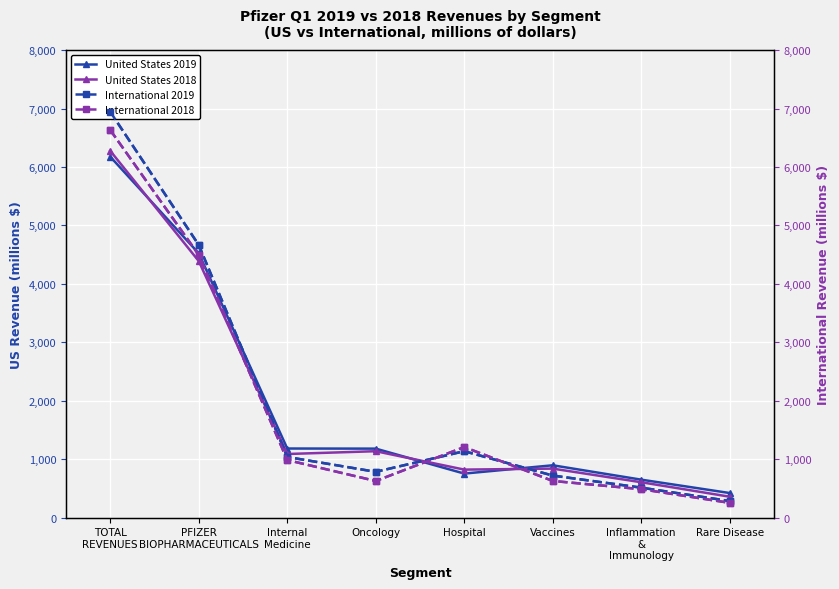

Reading left to right, what are all the values shown in this chart?

United States 2019: 6175	4521	1181	1179	752	894	648	419
United States 2018: 6275	4388	1087	1135	820	837	604	356
International 2019: 6943	4664	1036	782	1135	718	511	282
International 2018: 6631	4493	984	625	1206	626	485	251